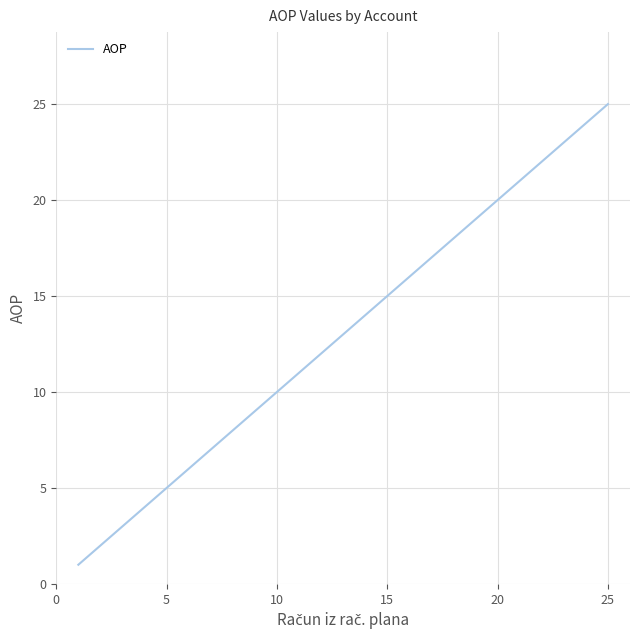

What is the difference between the maximum and minimum values?

24